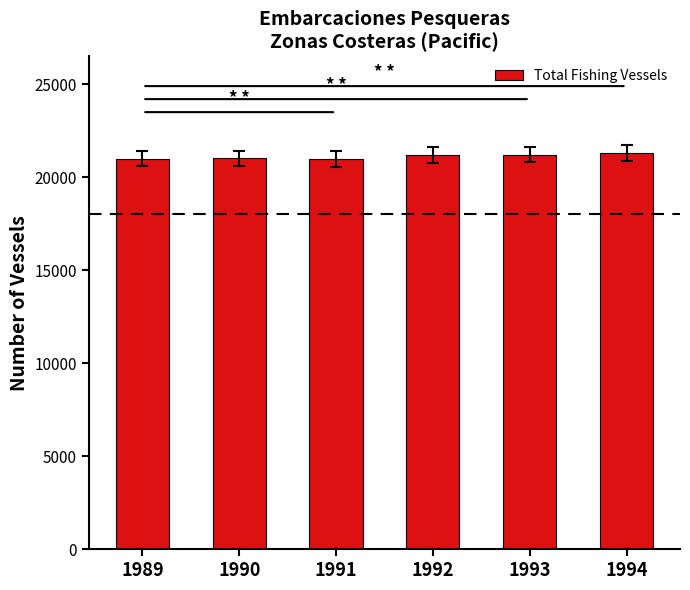

How many data points are less than 21183?

3